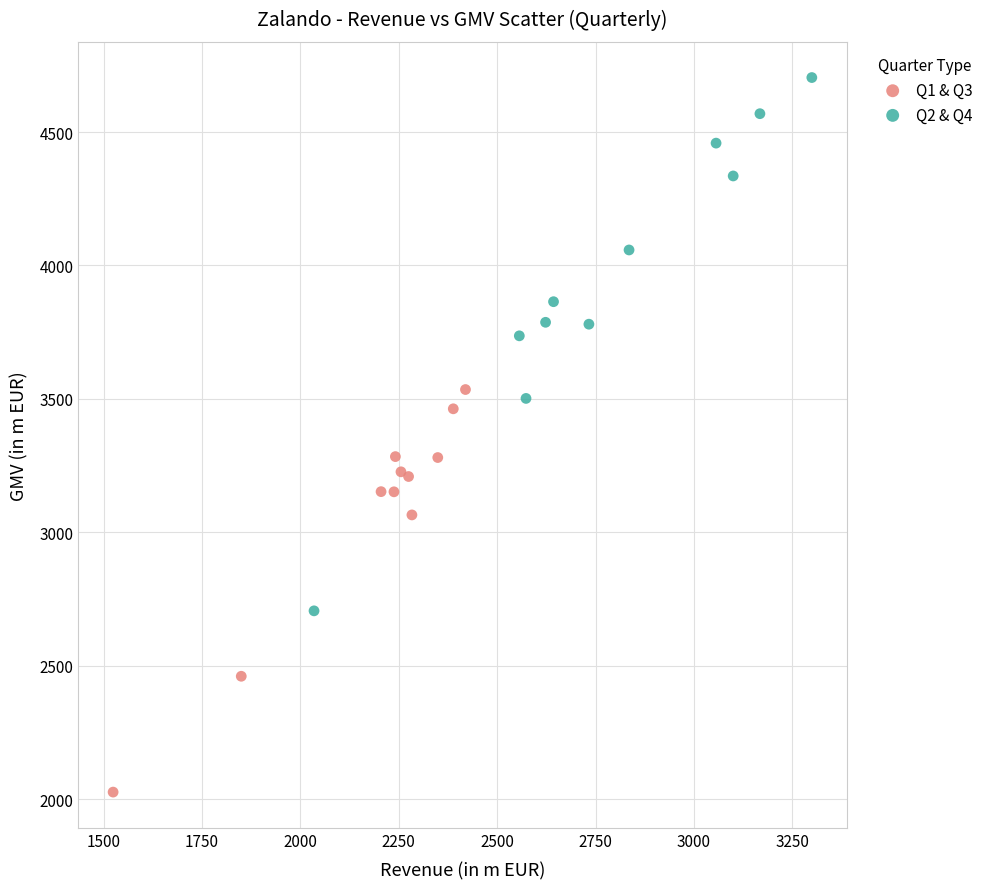

Which series reaches the maximum Y coordinate?

Q2 & Q4